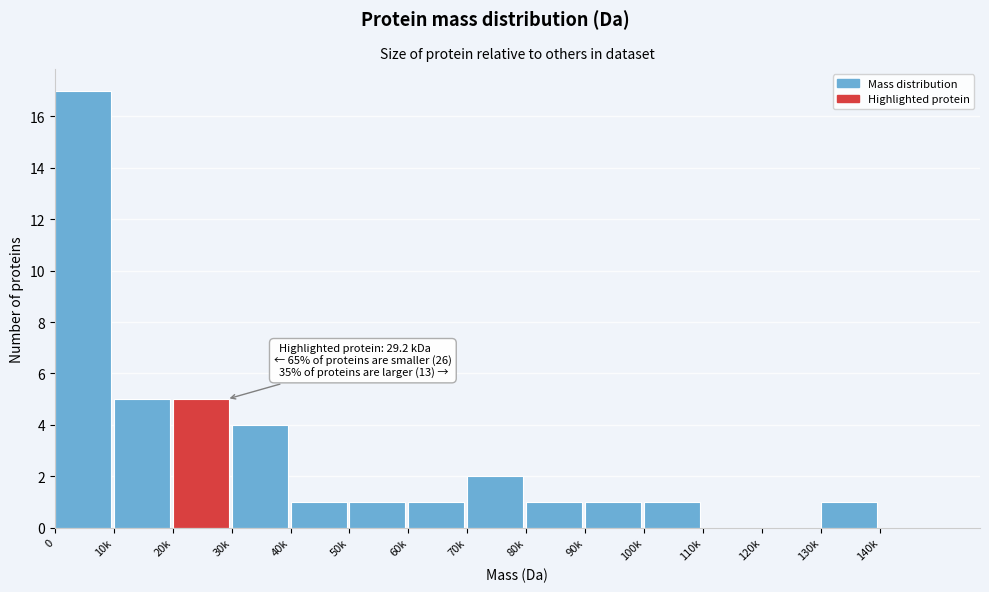

Reading left to right, list all the values displayed in this chart.

0=17	10k=5	20k=5	30k=4	40k=1	50k=1	60k=1	70k=2	80k=1	90k=1	100k=1	110k=0	120k=0	130k=1	140k=0